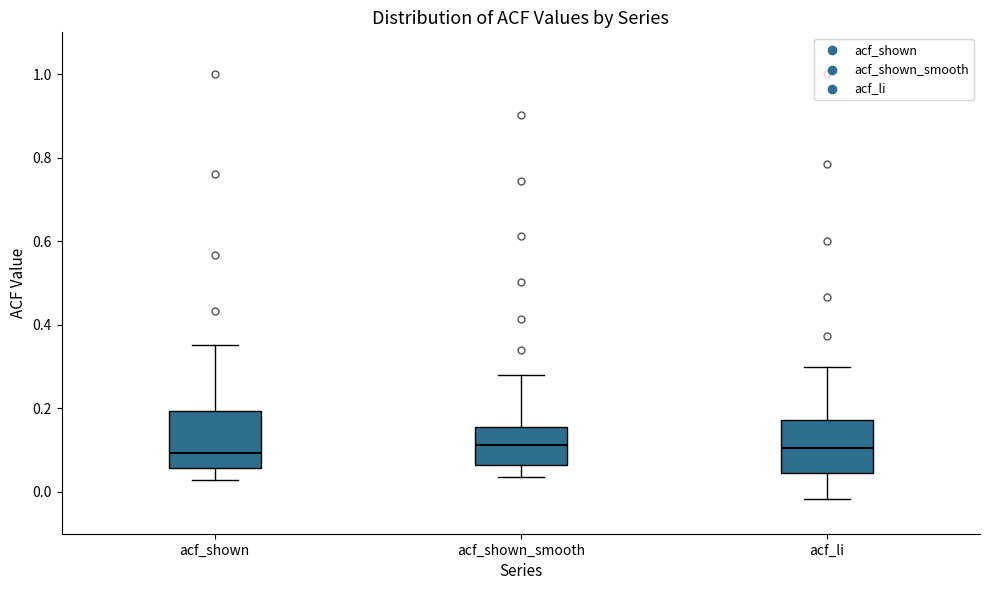

Where does the lower whisker of the box for acf_shown_smooth end on the y-axis? The values are not printed on the chart, so give them approximately, as read against the axis.

0.04